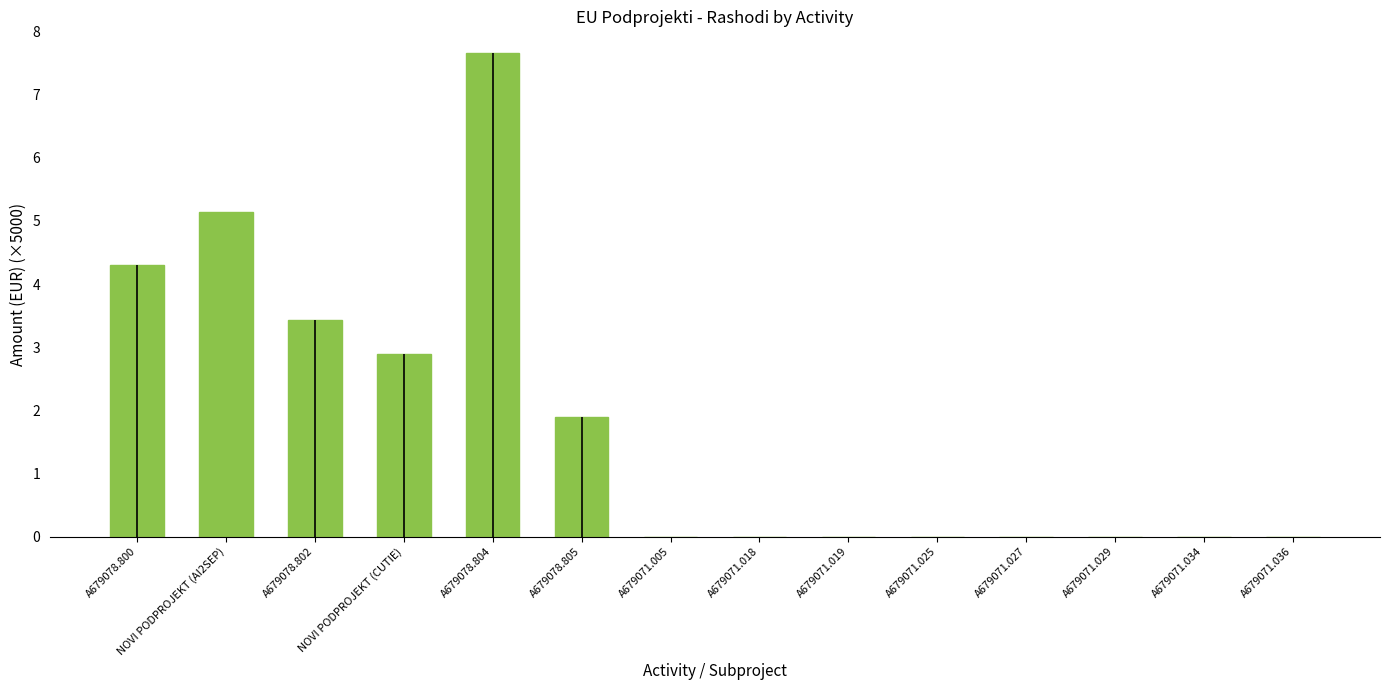

Reading right to left, list all the values displayed in this chart.

0.0	0.0	0.0	0.0	0.0	0.0	0.0	0.0	1.9	7.6	2.9	3.4	5.1	4.3